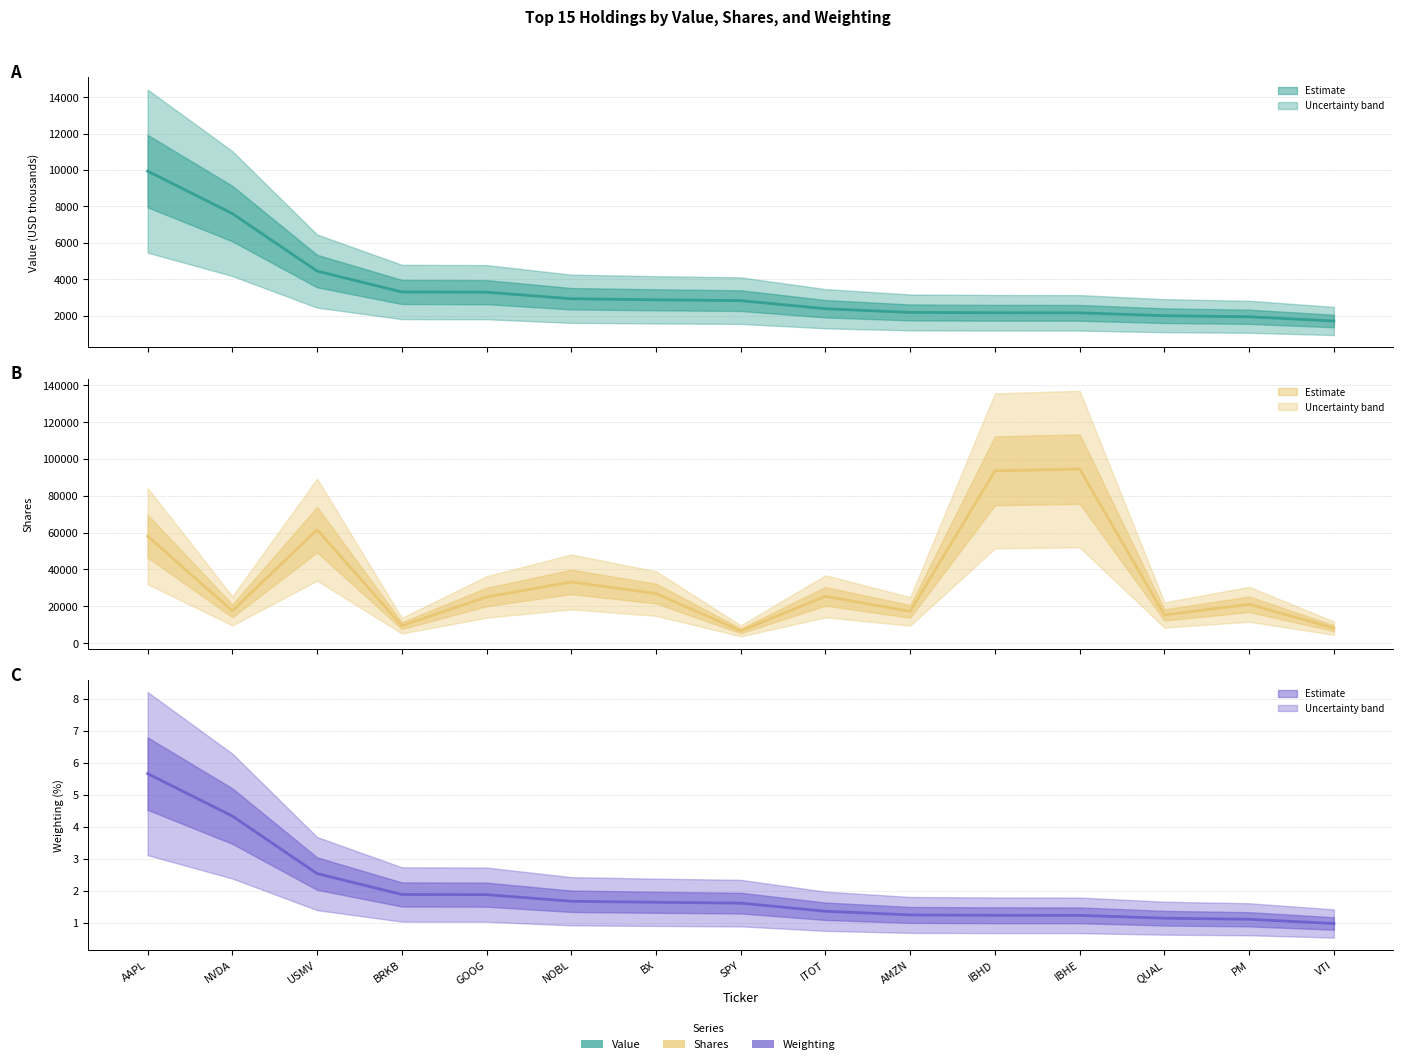

At which label is Weighting (mid) closest to 3?

USMV